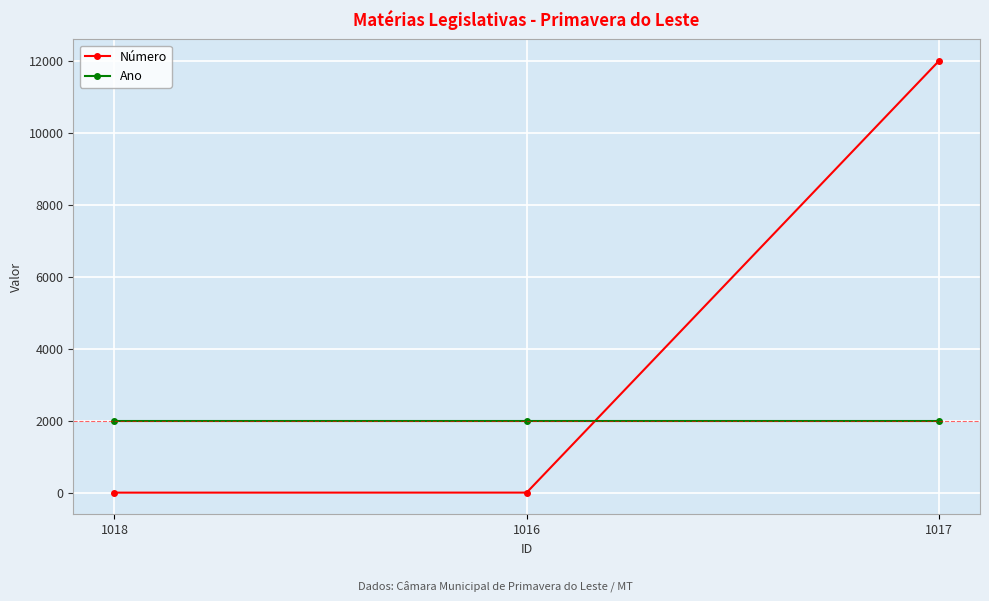

Which series has the largest total across all categories?

Número